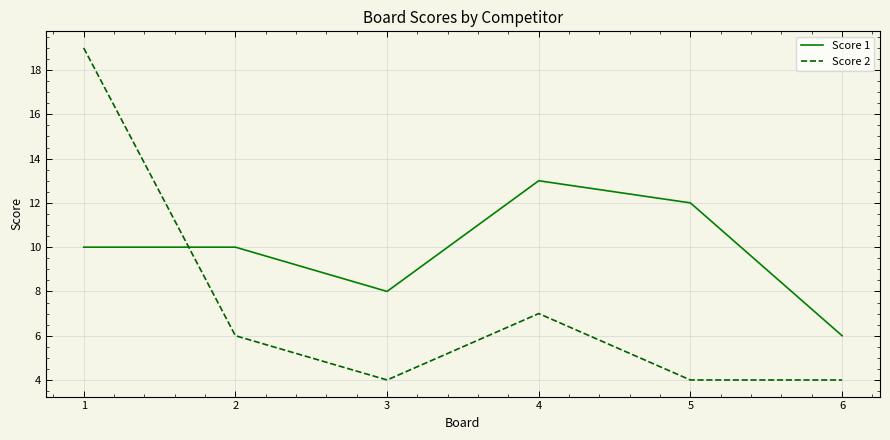

What are all the series names shown in the legend?

Score 1, Score 2